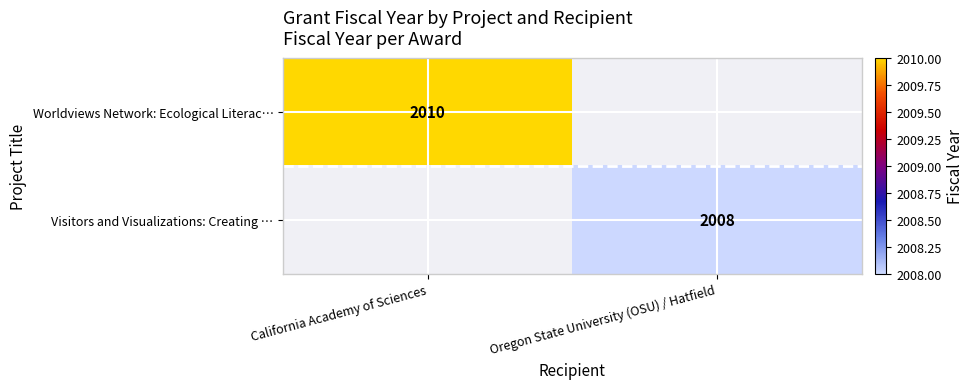

True or false: Visitors and Visualizations: Creating … has a value of 2008 at Oregon State University (OSU) / Hatfield.

True